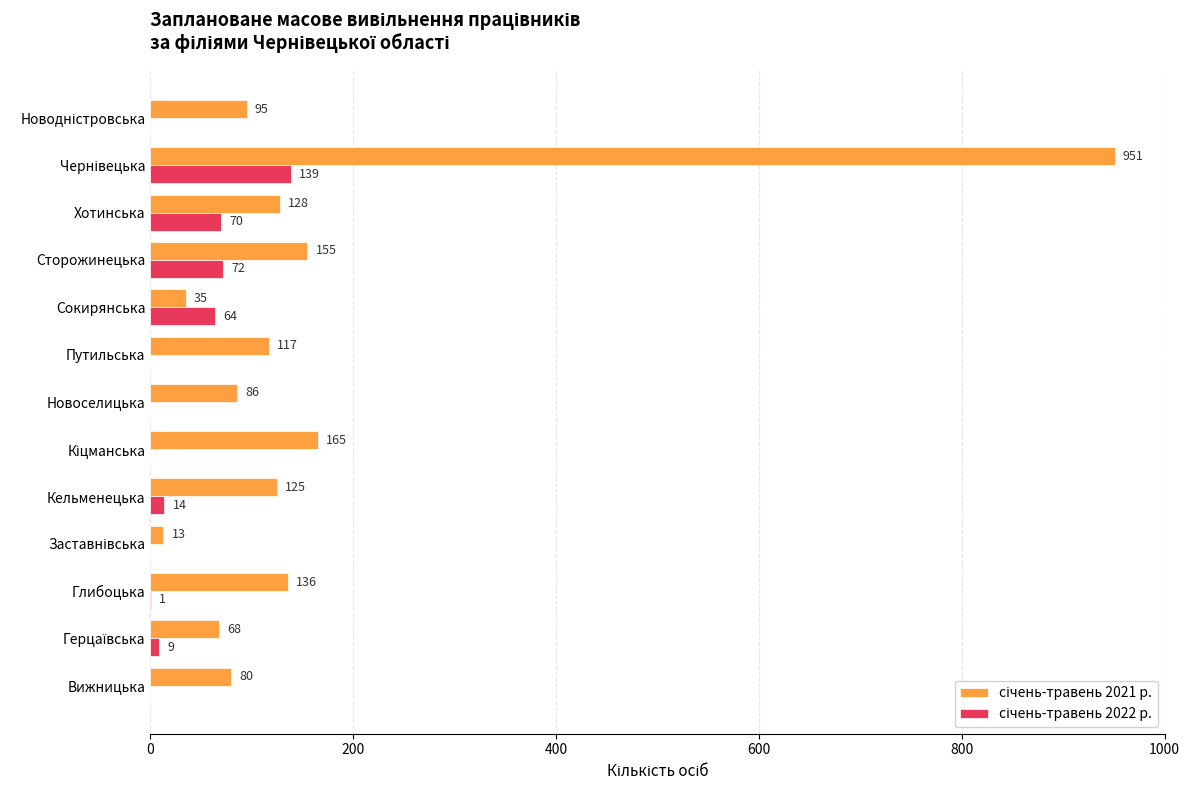

What is the maximum value shown in the chart?

951